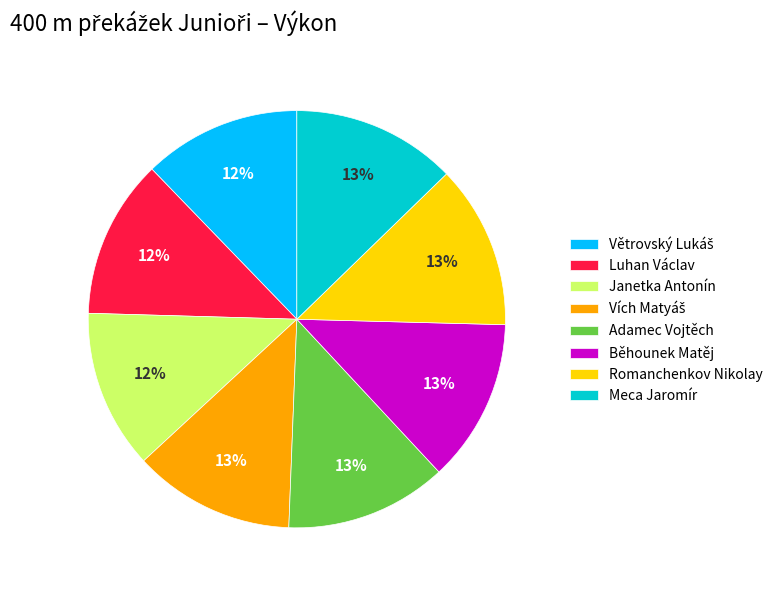

Do Romanchenkov Nikolay and Janetka Antonín together represent more than half of the pie?

No